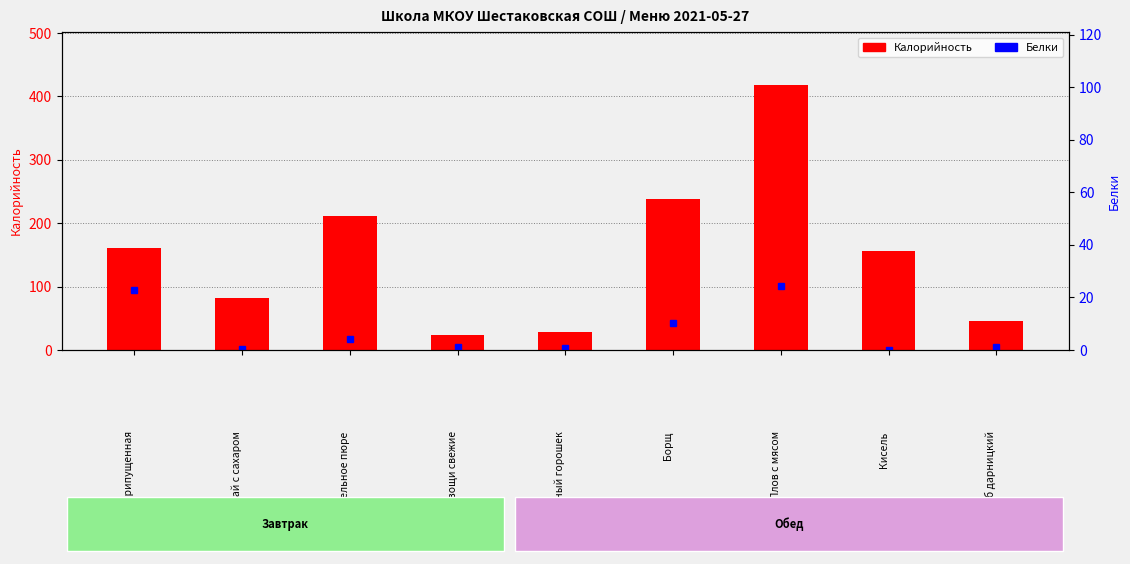

What is the approximate value of Белки at Рыба припущенная?

23.0